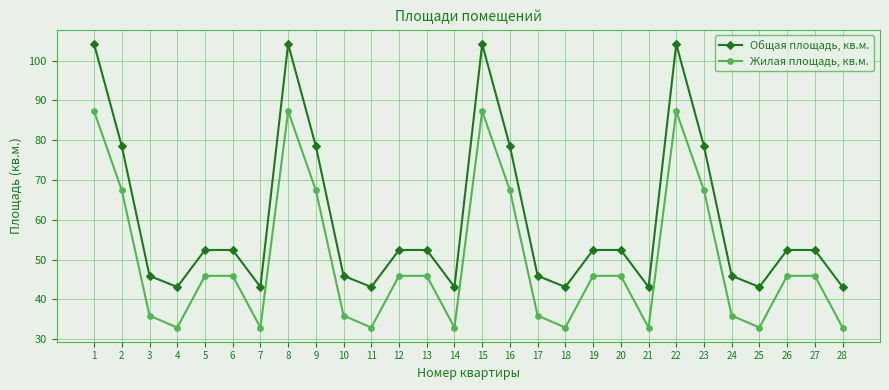

What is the value of the Жилая площадь, кв.м. point at the 5th from the left?

45.9